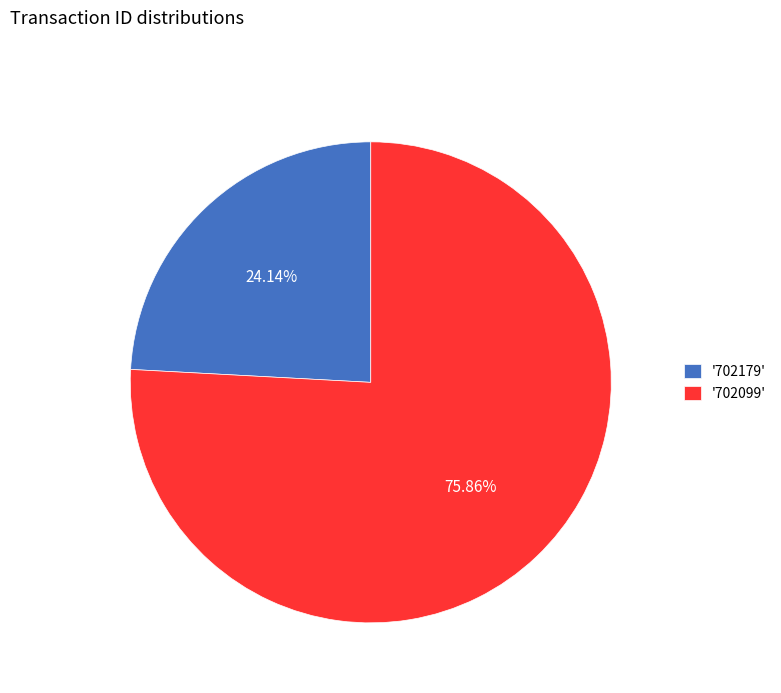

Does any single category account for the majority?

Yes